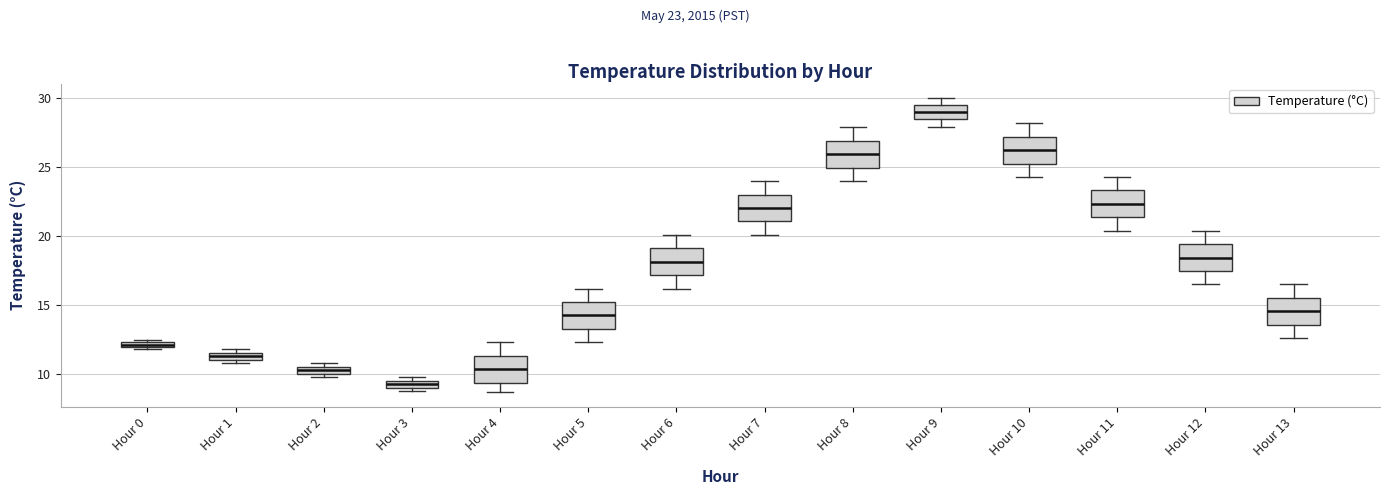

Where is the upper edge of the box for Hour 1 on the y-axis? The values are not printed on the chart, so give them approximately, as read against the axis.

11.5